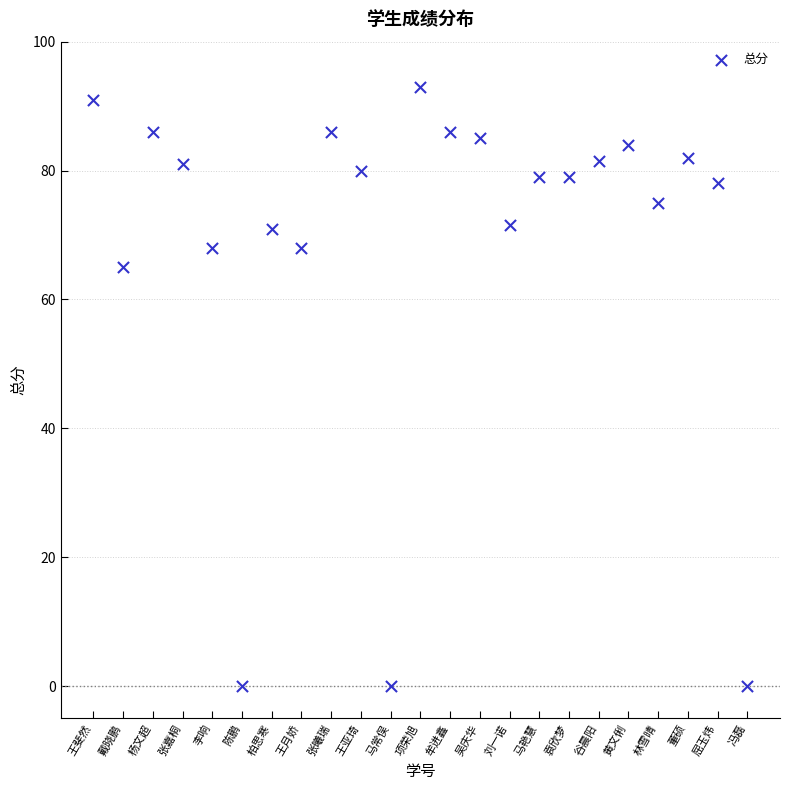

What is the range of Y values (max minus min)?

93.0